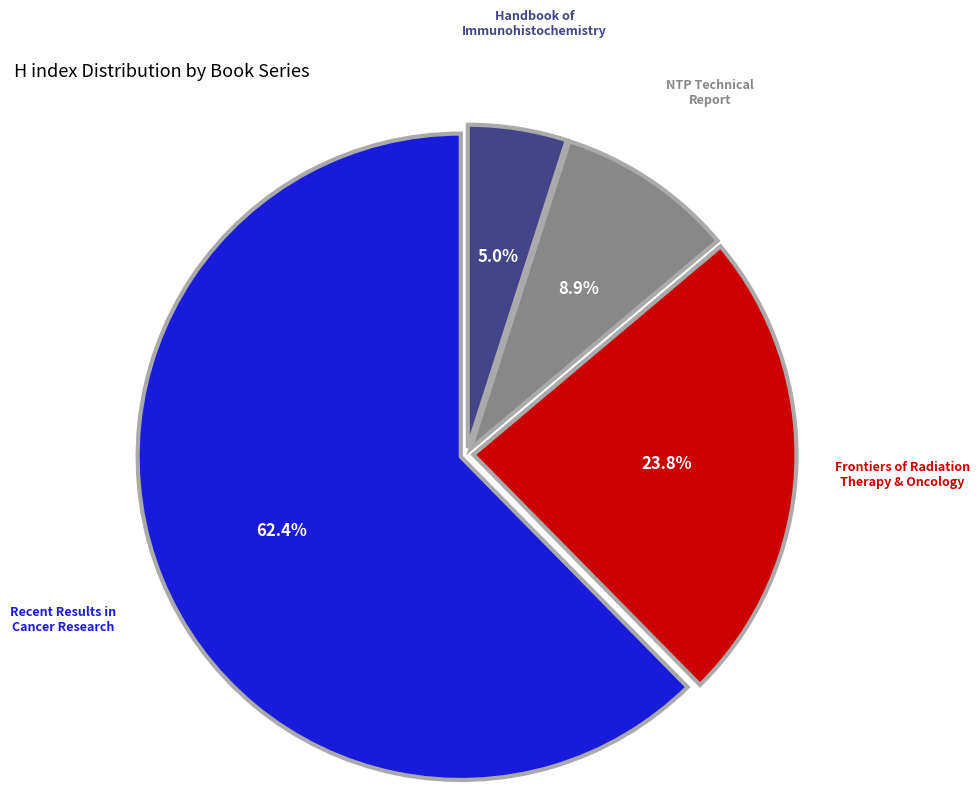

Does any single category account for the majority?

Yes